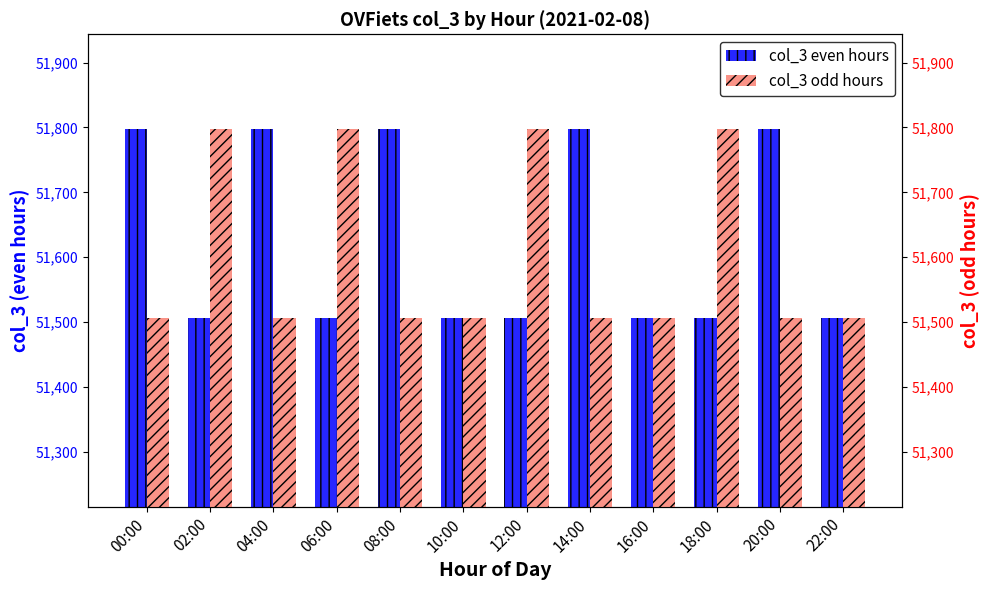

At which label does col_3 odd hours reach its minimum?

00:00